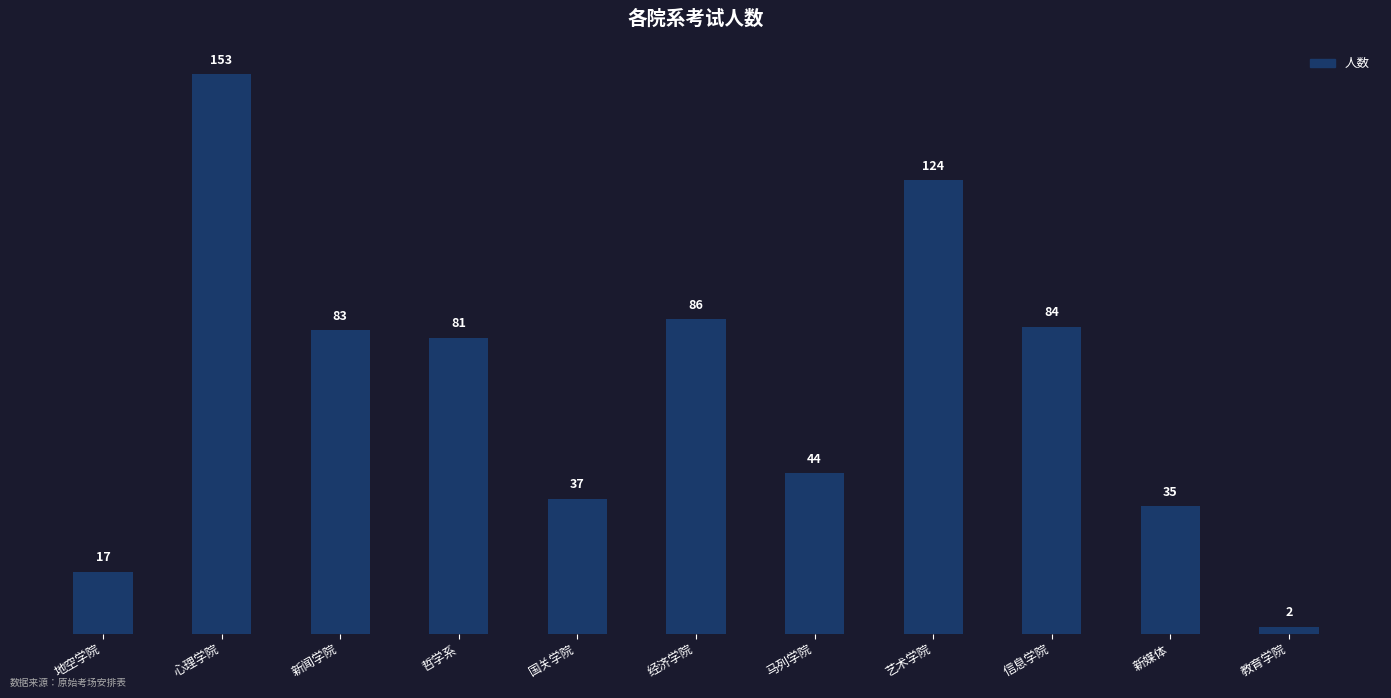

Is it true that the value at 马列学院 is 79?

False